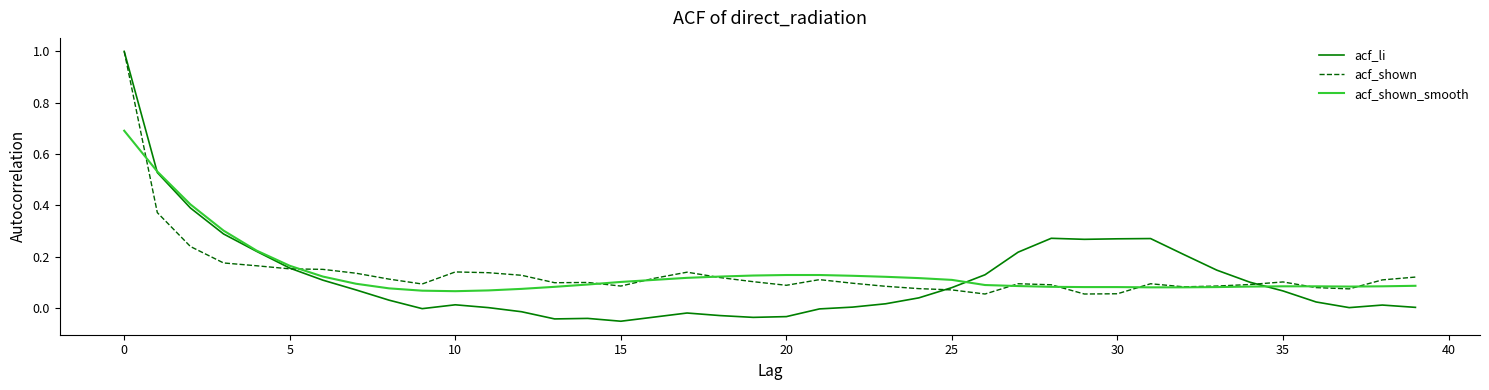

Which series has the largest range (max minus min)?

acf_li